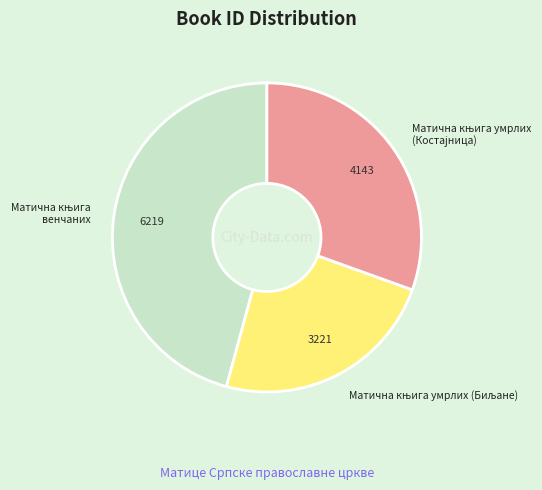

Is there a majority slice in this chart?

No